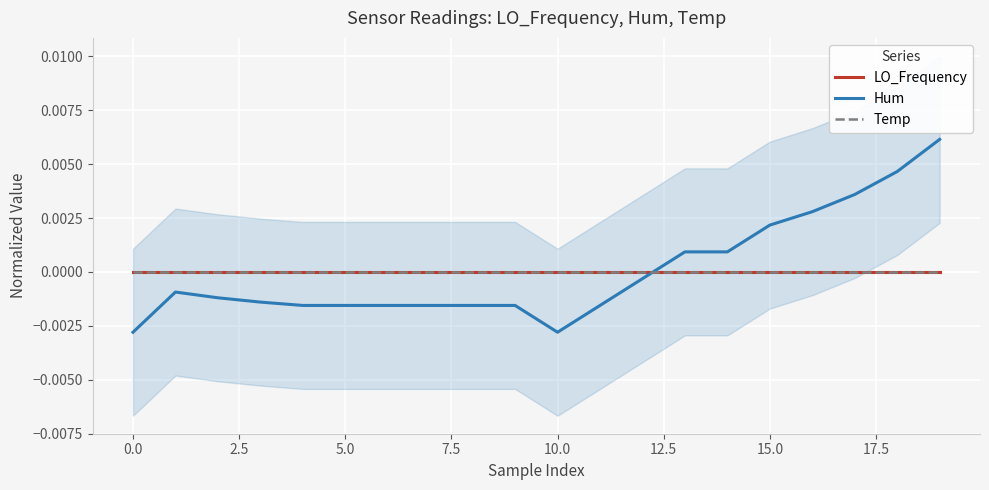

The LO_Frequency series shows 0.0 at 7.5. True or false?

False